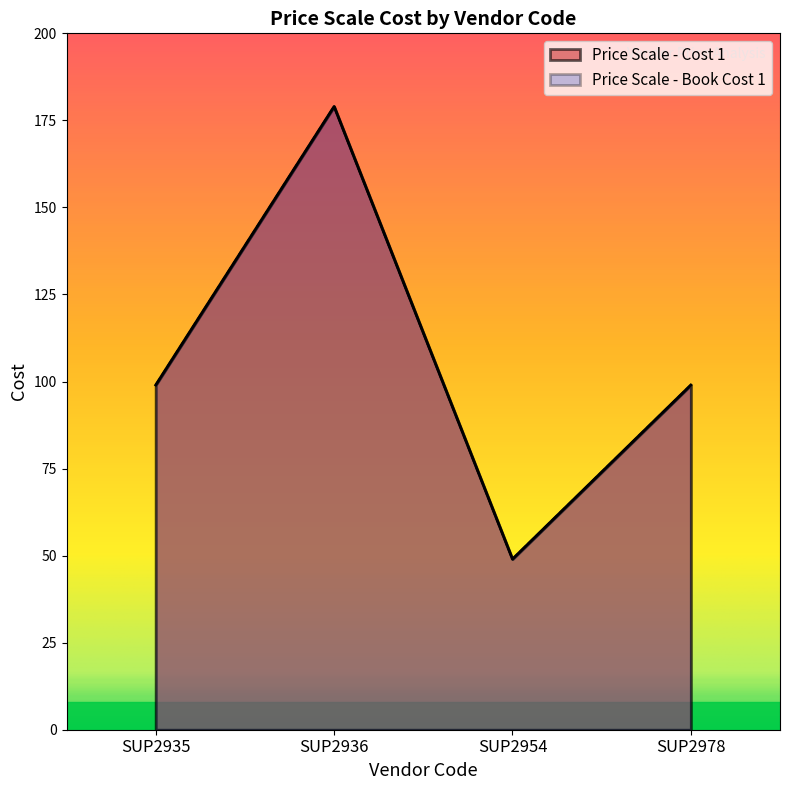

What is the smallest value displayed?

49